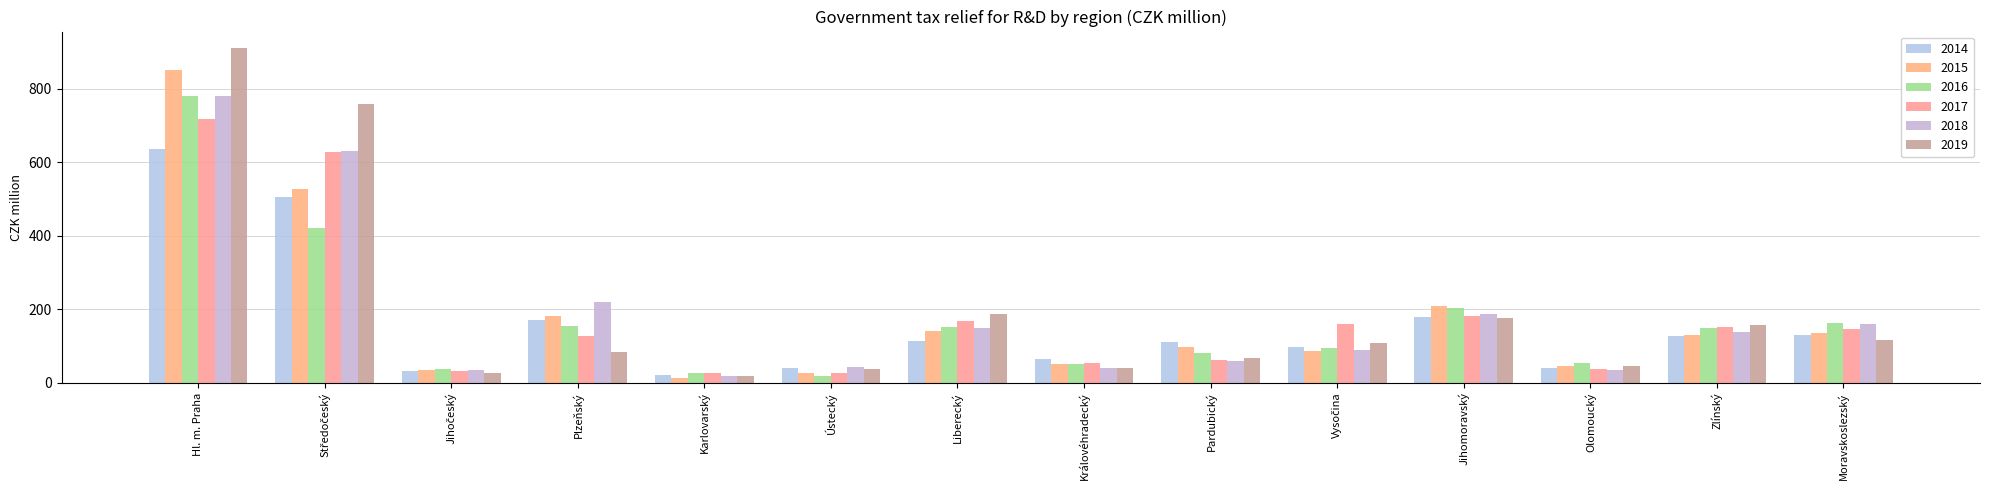

At which label does 2018 reach its minimum?

Karlovarský